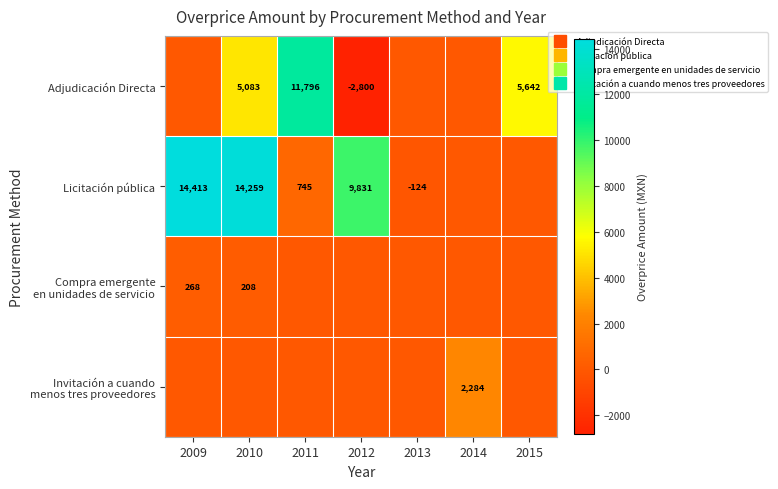

Is it true that Licitación pública equals 14413.4 at 2009?

True